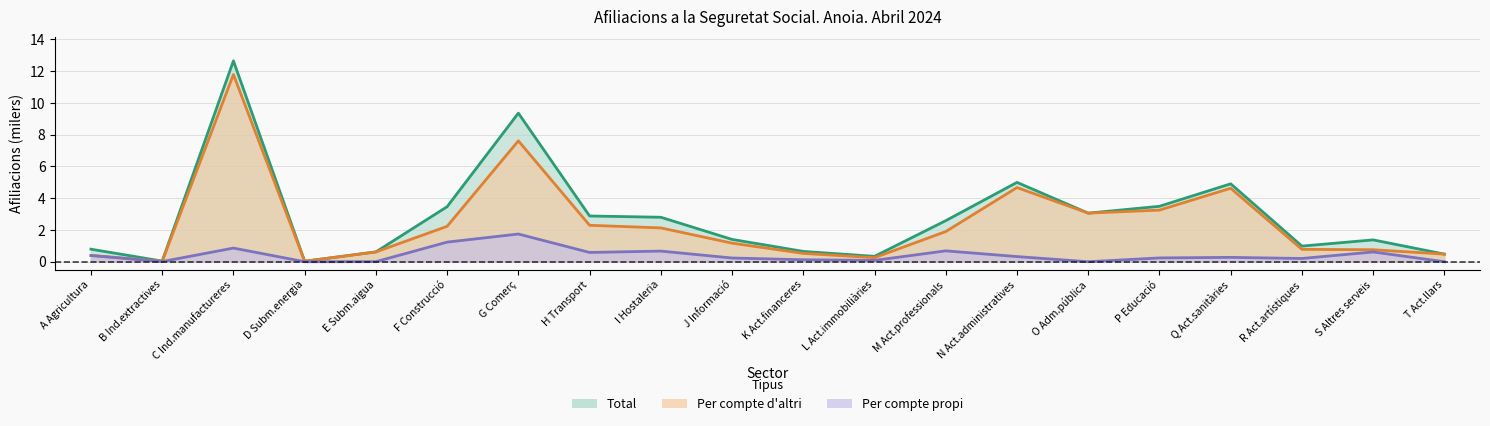

Rank the series by their maximum value, from lowest to highest.

per_compte_propi, per_compte_altri, total